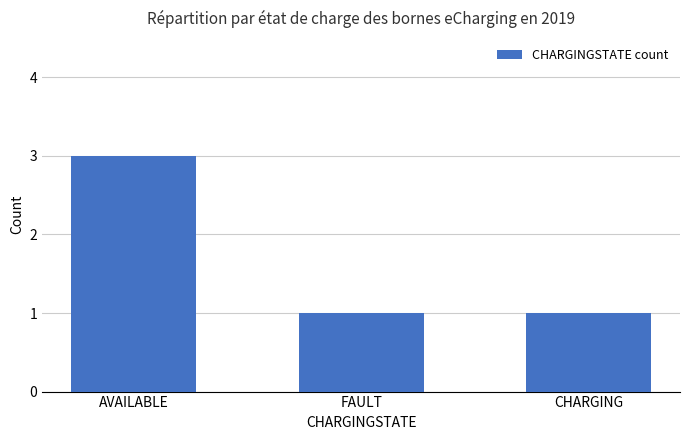

Which label corresponds to the largest value in the chart?

AVAILABLE